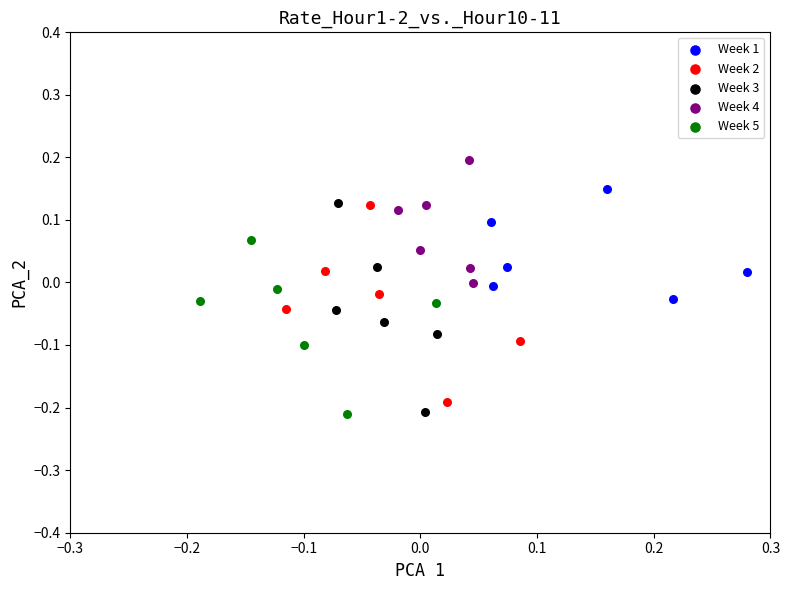

Which series reaches the maximum Y coordinate?

Week 4